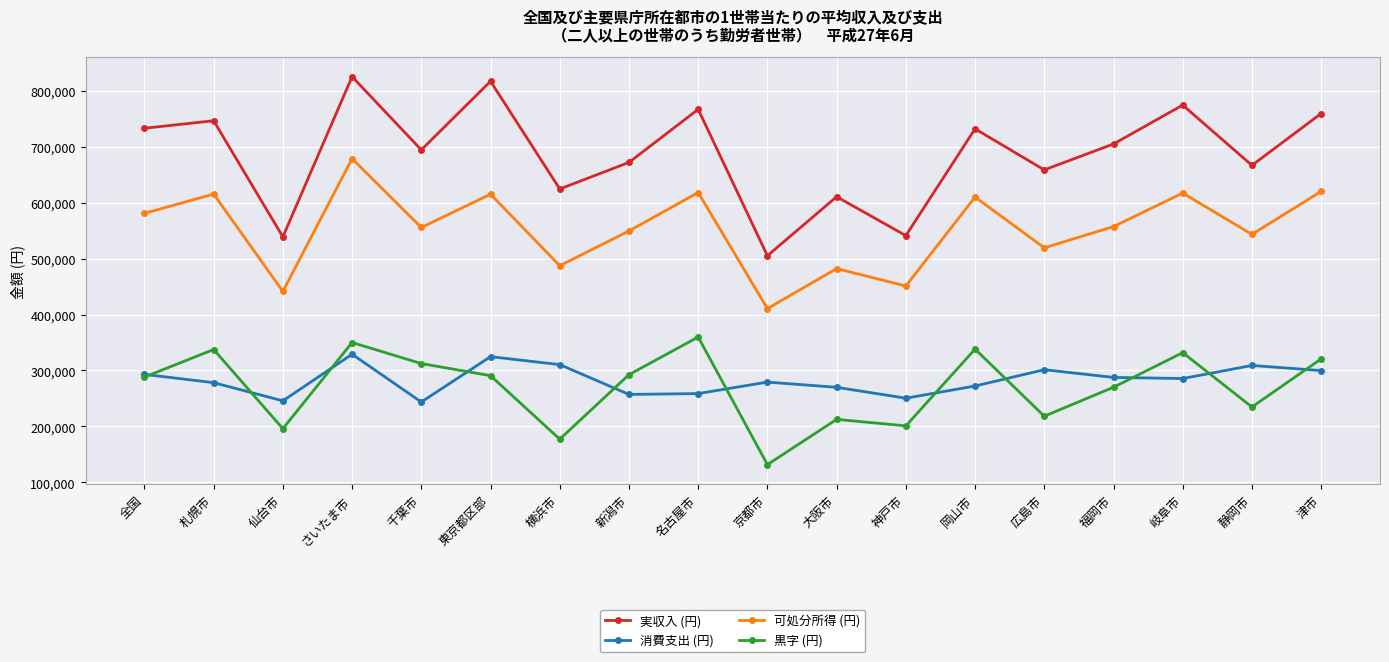

Where does the 消費支出 (円) series first go above 285611?

全国